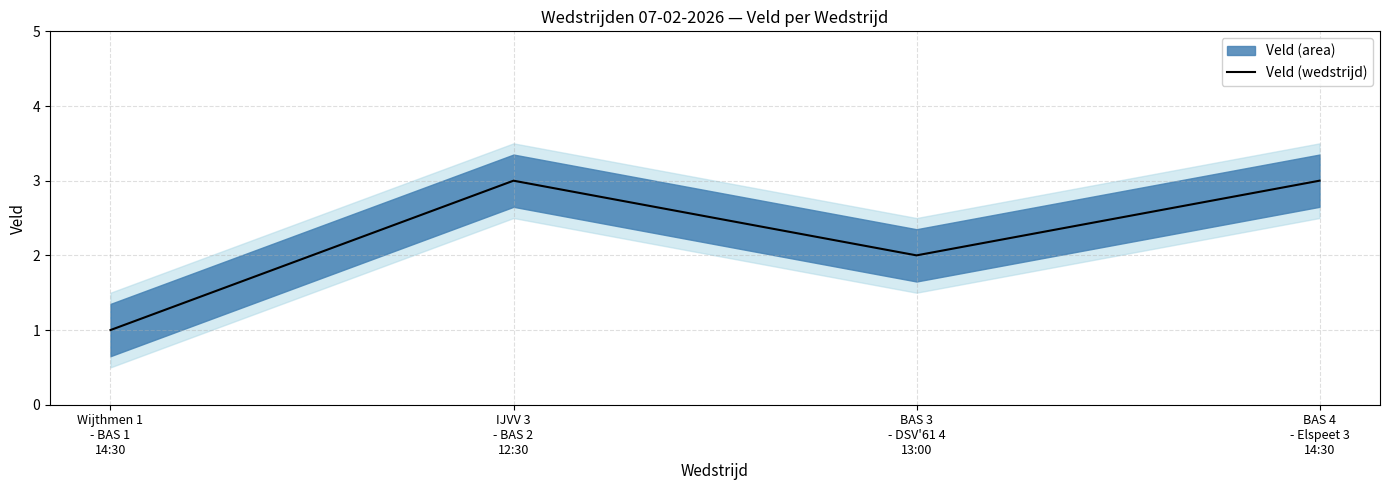

How many values are between 2 and 3?

3